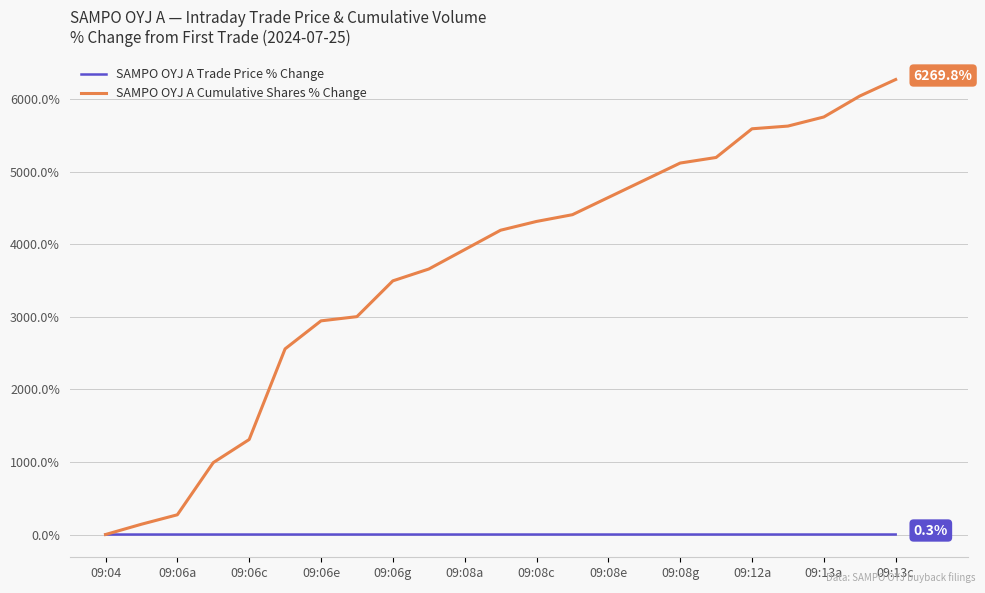

Which series has the largest range (max minus min)?

SAMPO OYJ A Cumulative Shares % Change